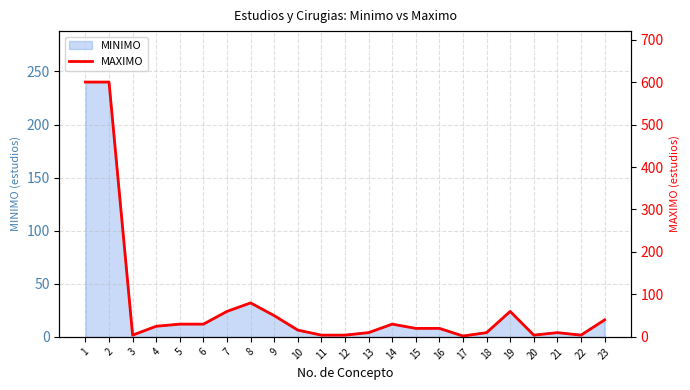

Count the number of values greater than 20.

11